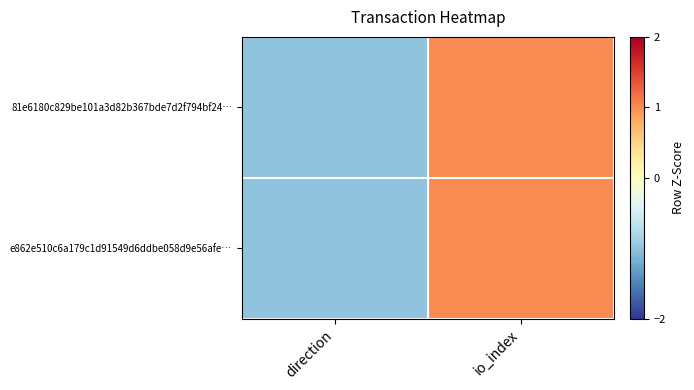

Which series has the largest total across all categories?

81e6180c829be101a3d82b367bde7d2f794bf24…